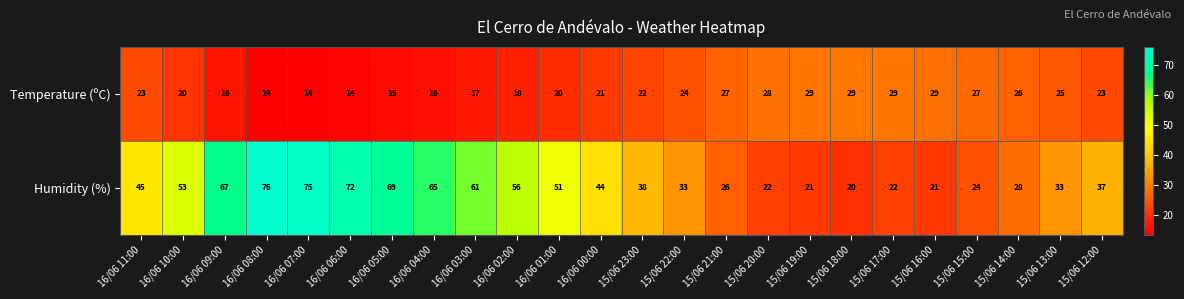

What is the sum of all Humidity (%) values?

1059